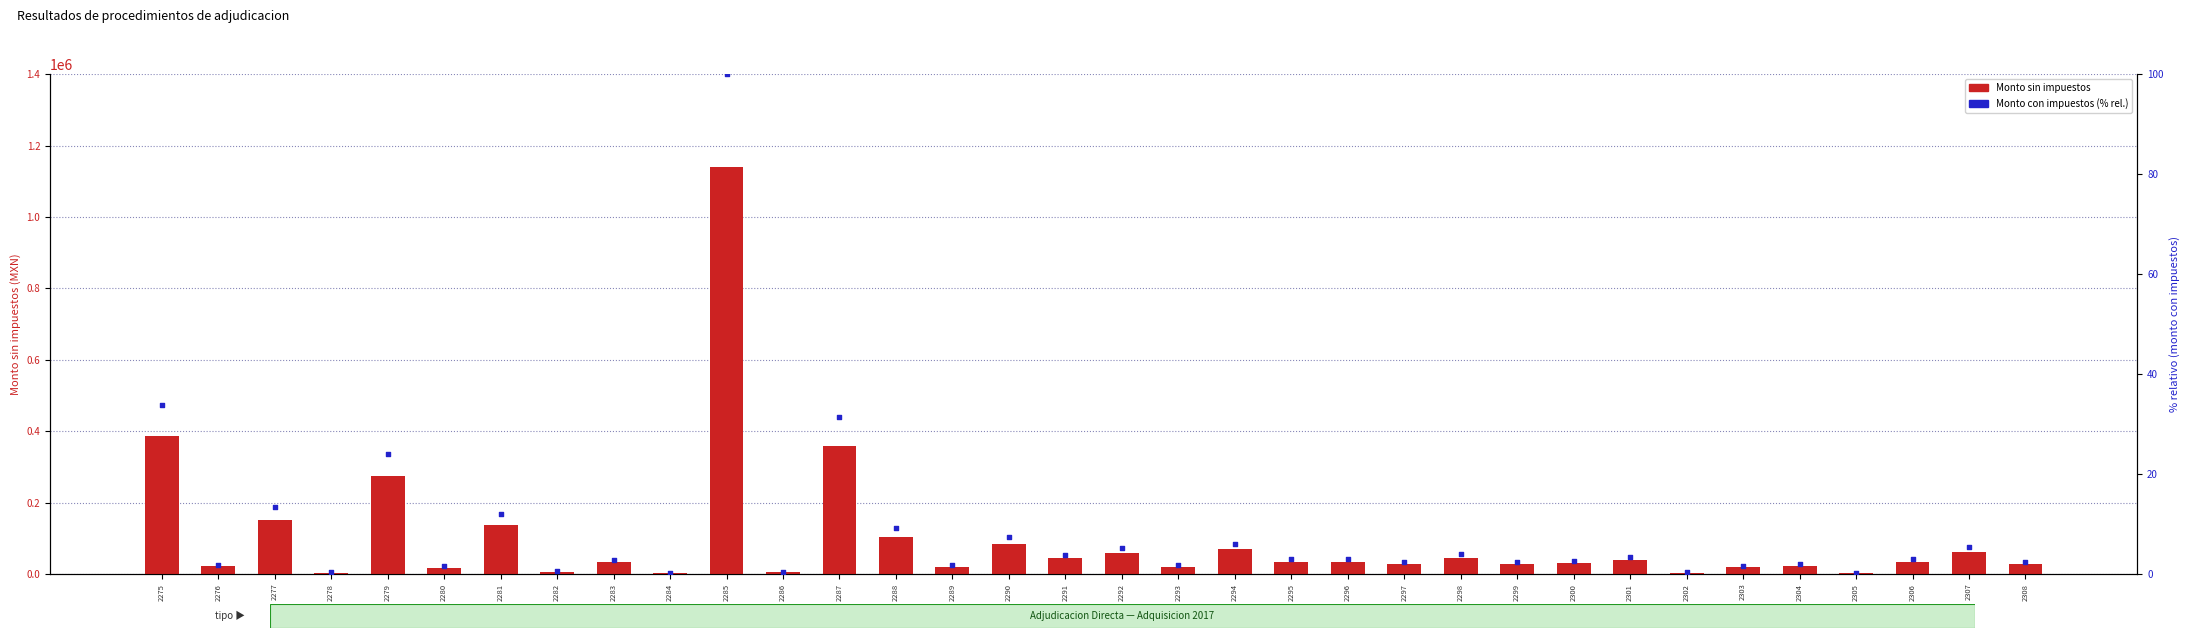

At how many categories does at least one series exceed 635363?

1